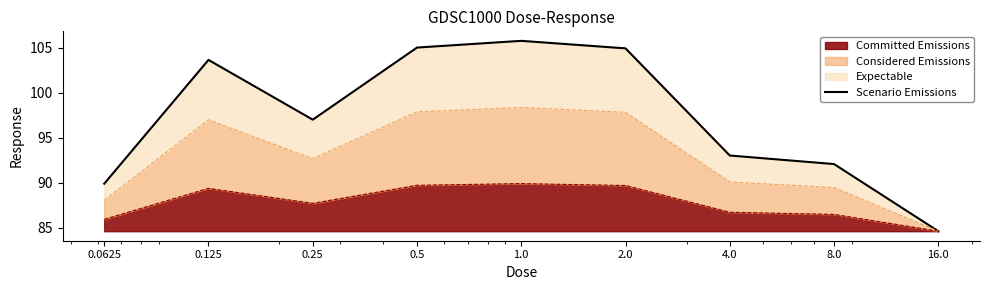

At which category does the data reach its first local valley?

0.25